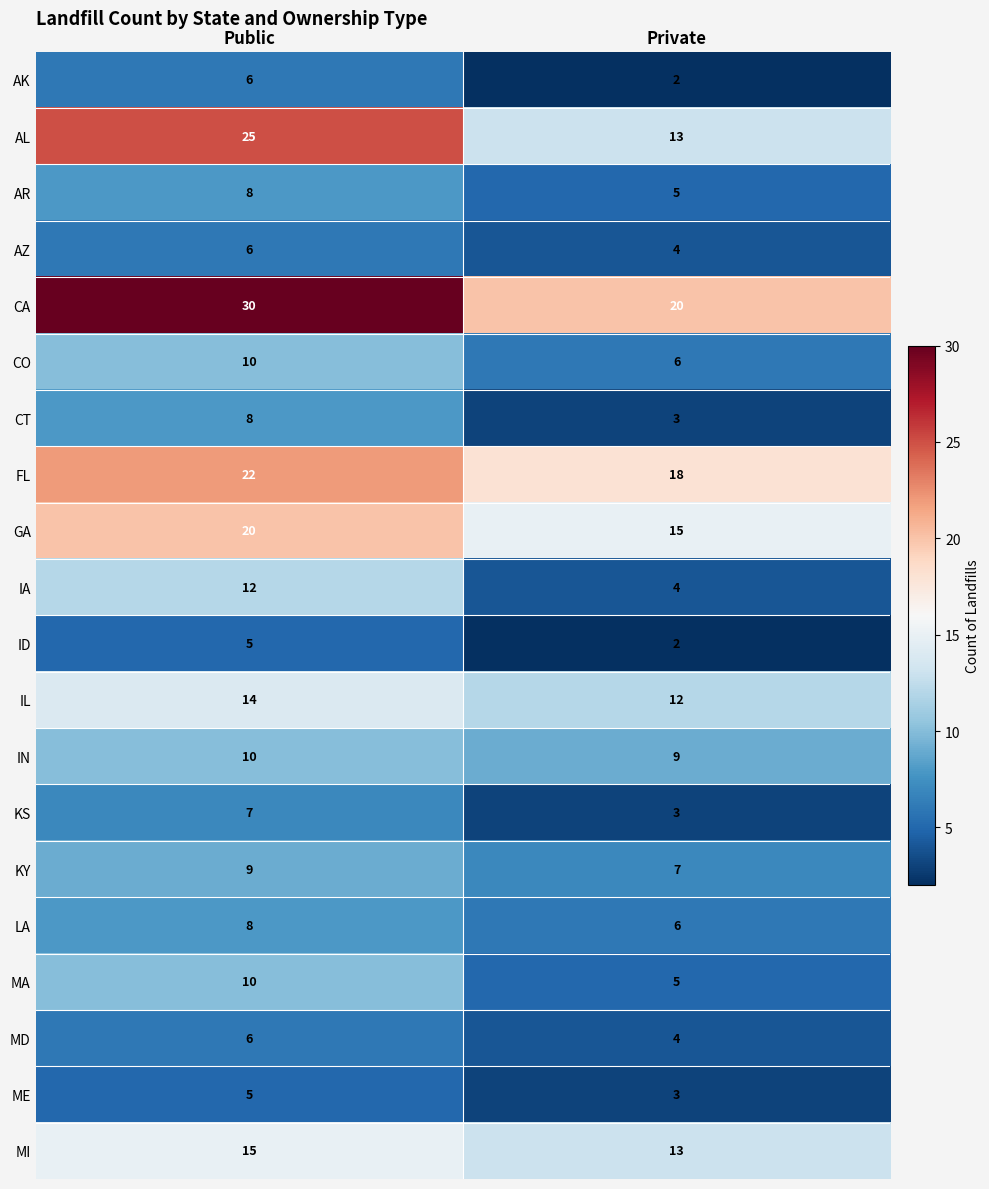

Read the ID value at Public.

5